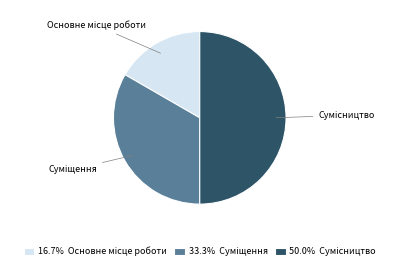

What is the largest slice in the pie chart?

Сумісництво